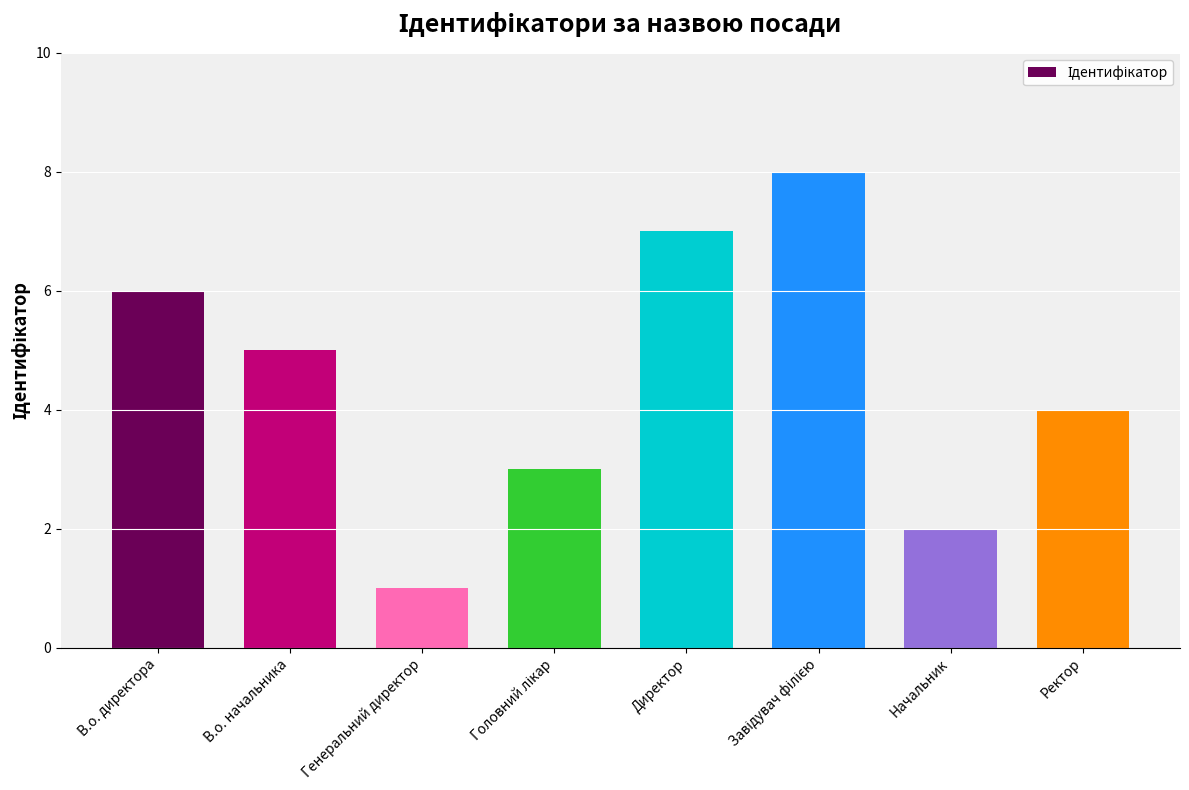

How many categories are shown in the chart?

8